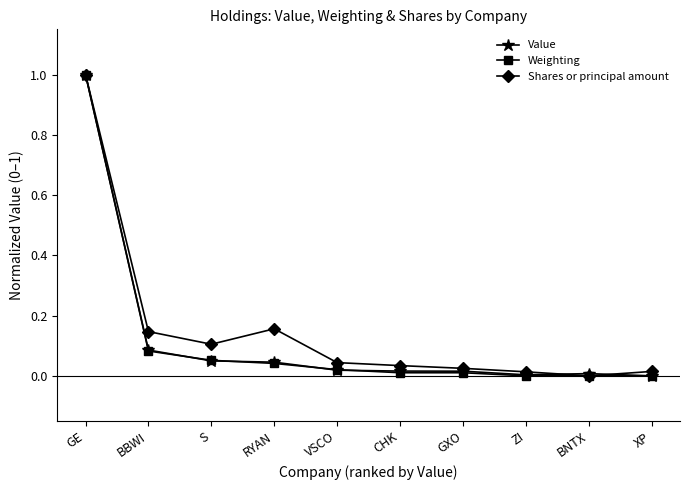

True or false: Shares or principal amount has more than 0 points higher than both neighbors.

True